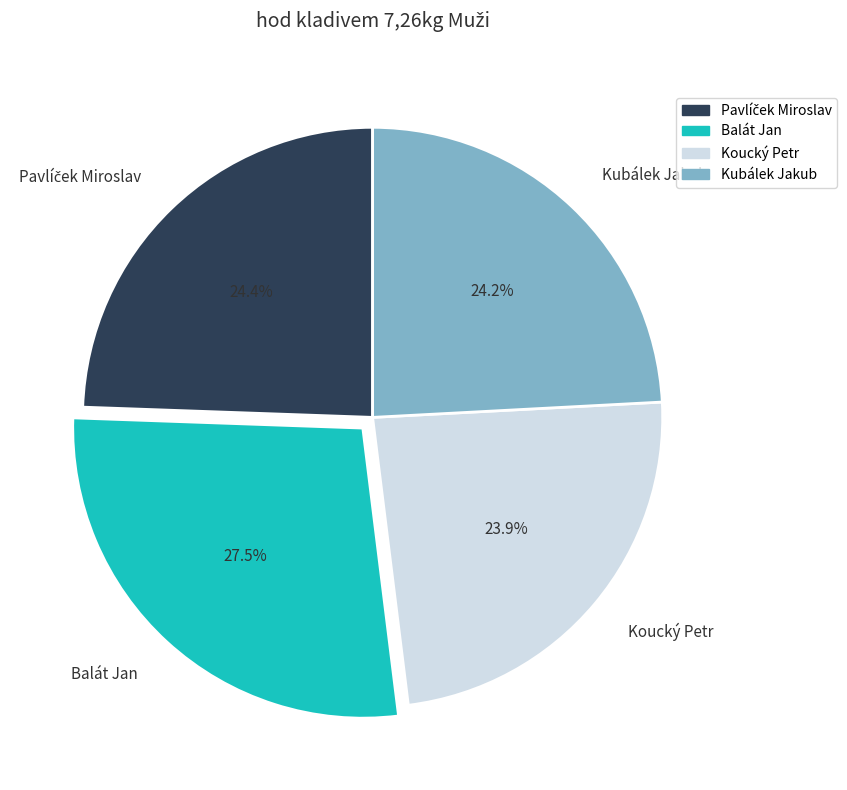

Is there a majority slice in this chart?

No